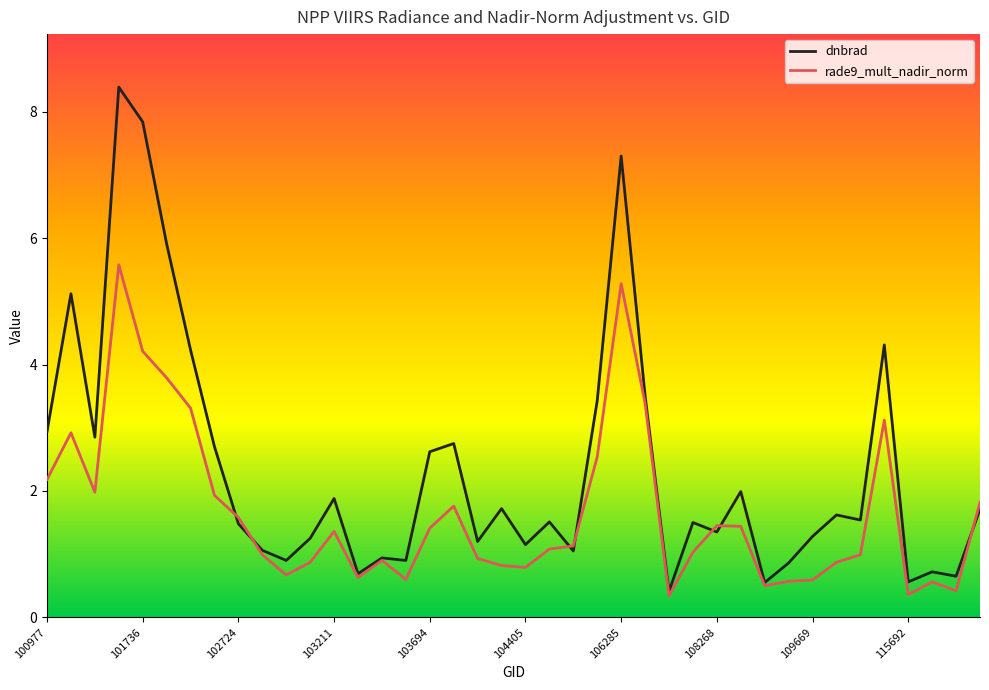

Which series has the largest range (max minus min)?

dnbrad